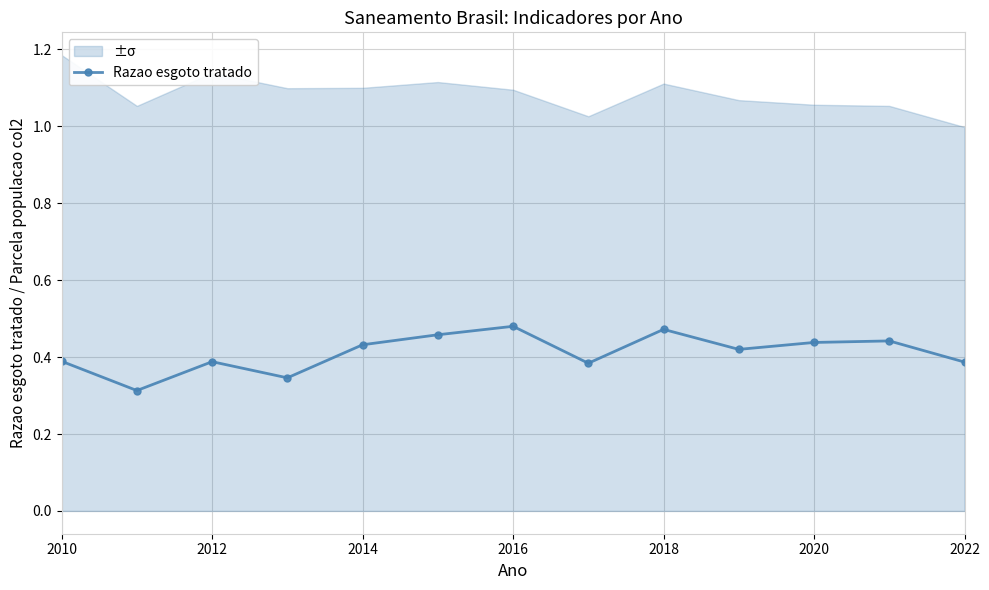

Where is the first local maximum for Razao esgoto tratado?

2012